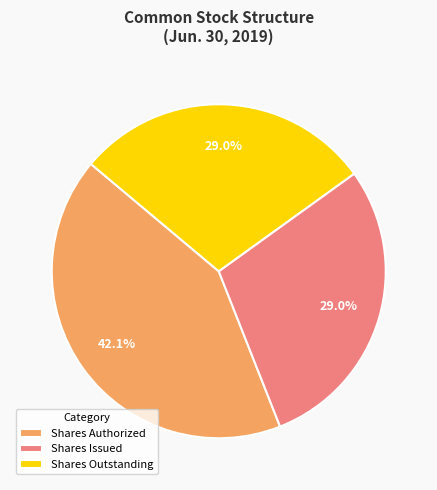

To the nearest percent, what is the difference between the largest and smallest slice percentages?

13%